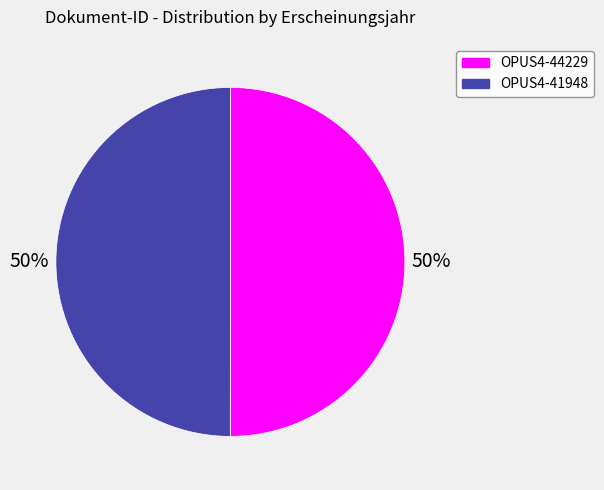

To the nearest percent, what is the combined percentage of OPUS4-44229 and OPUS4-41948?

100%